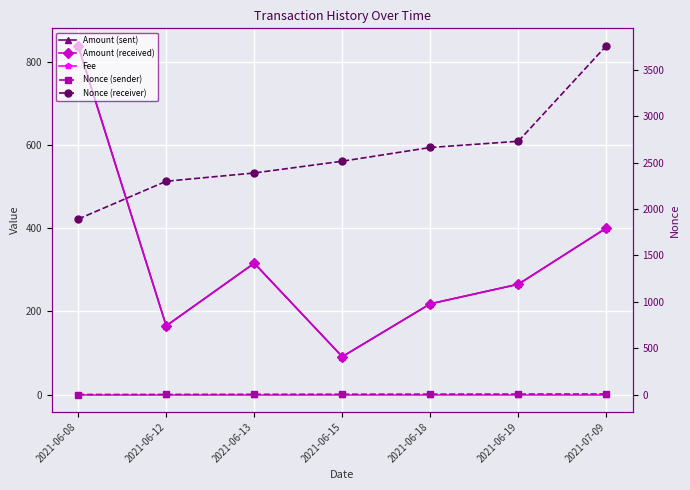

What value does the Nonce (receiver) series have at 2021-06-08?

1892.0